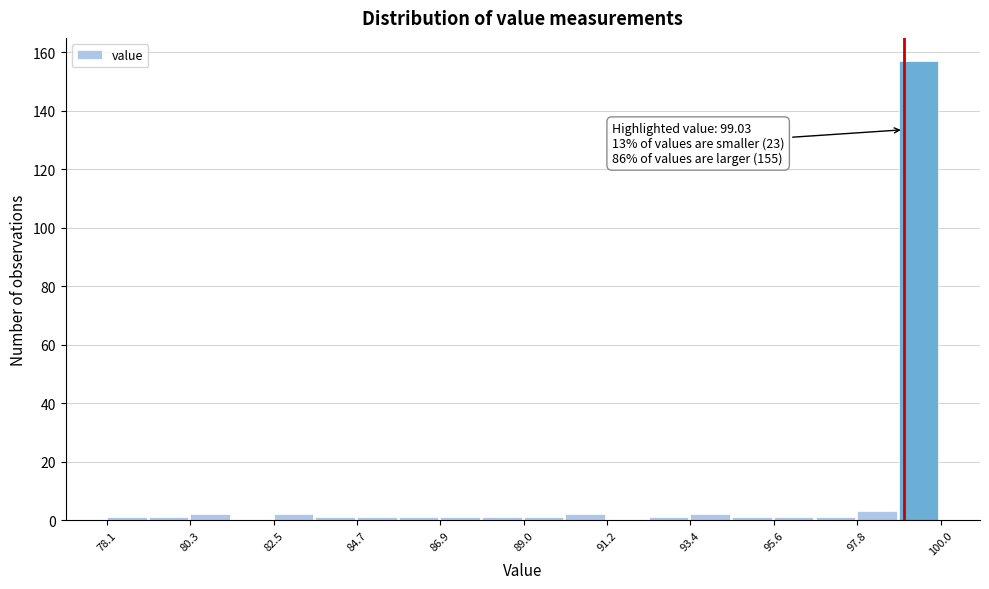

Around what value on the x-axis is the tallest bar? Give the approximate position of its centre, as read against the axis.

99.5